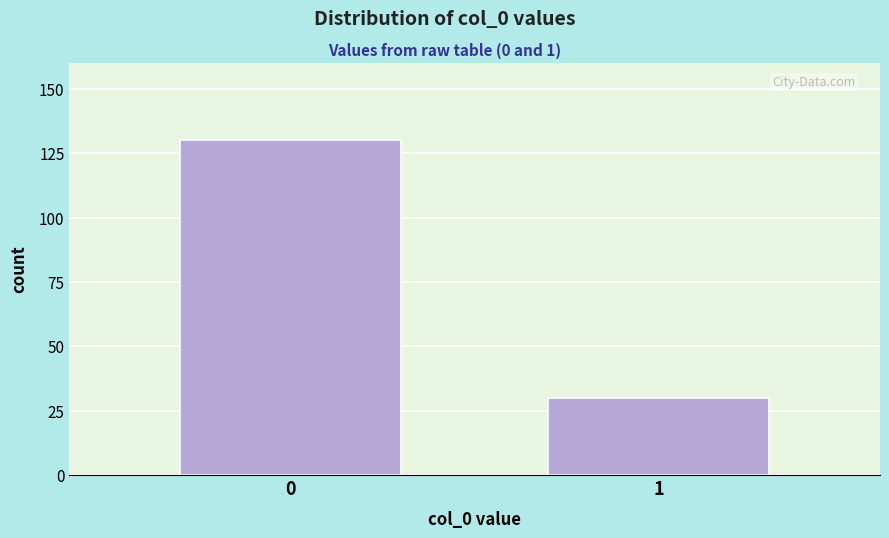

Reading right to left, list all the values displayed in this chart.

30	130